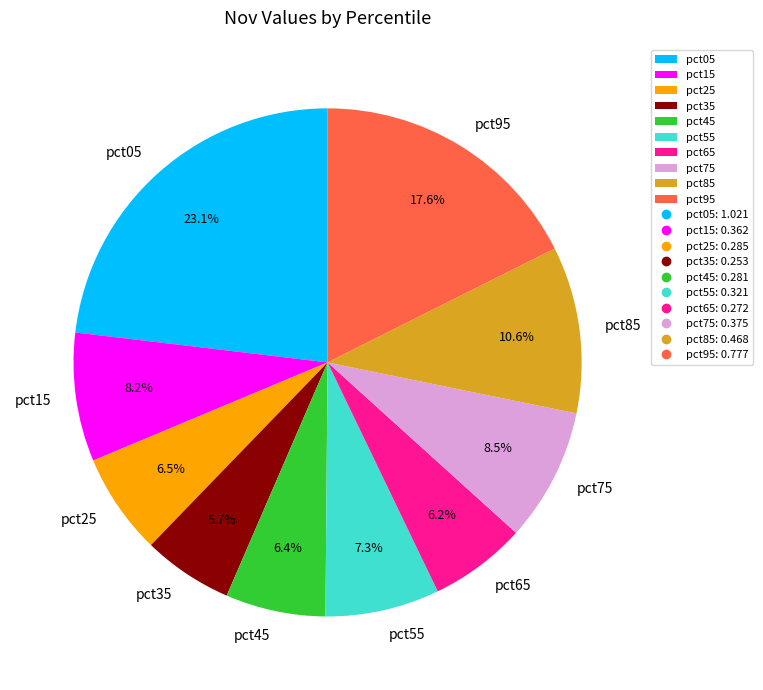

True or false: pct15 accounts for 8% of the total.

True